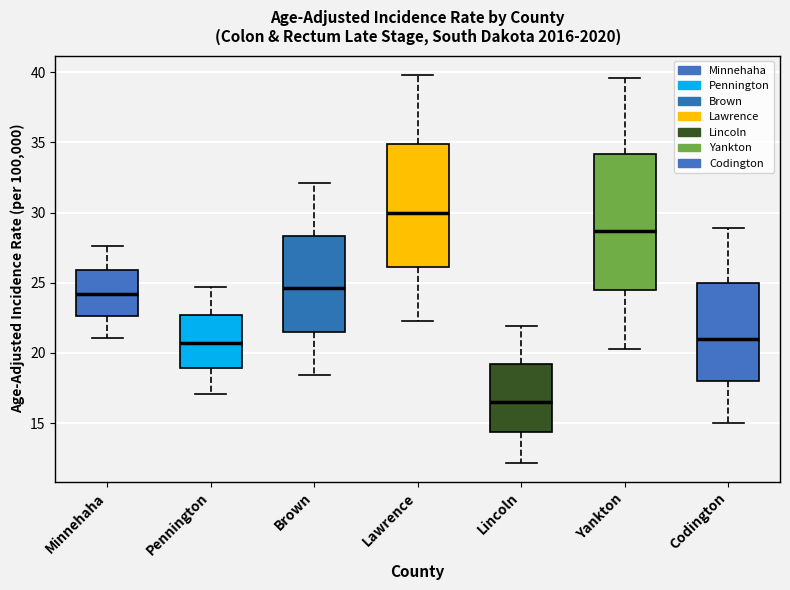

Where is the lower edge of the box for Pennington on the y-axis? The values are not printed on the chart, so give them approximately, as read against the axis.

19.0